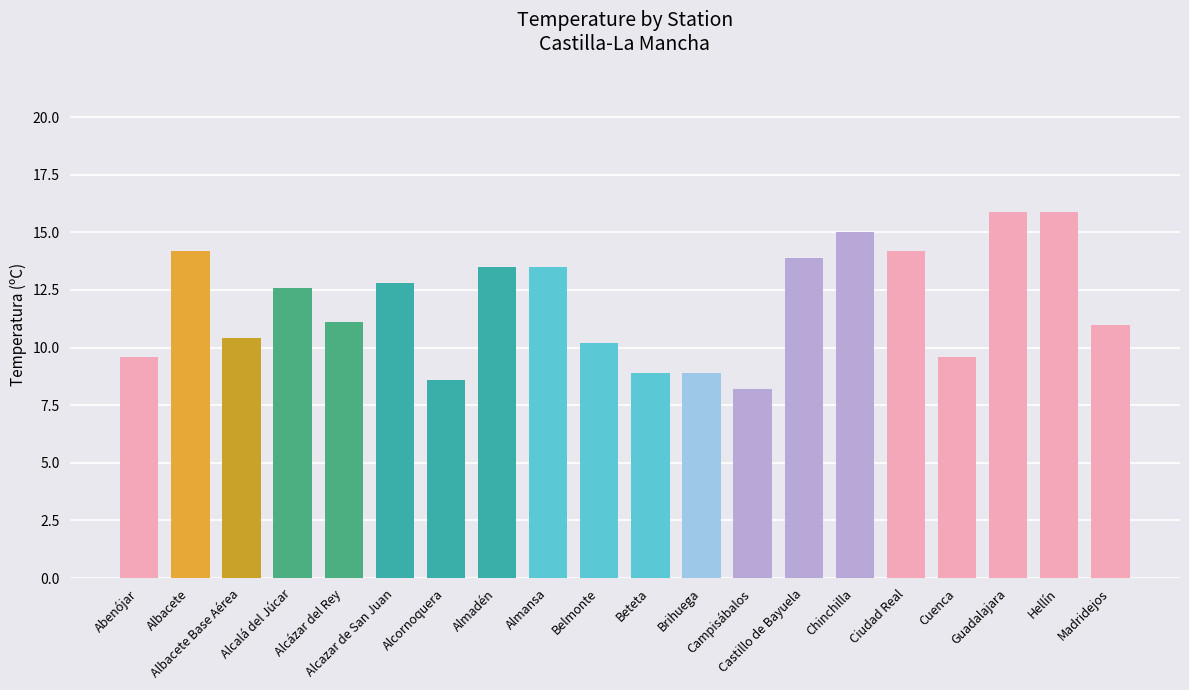

Approximately how many times larger is the value at Guadalajara compared to Alcázar del Rey?

1.4